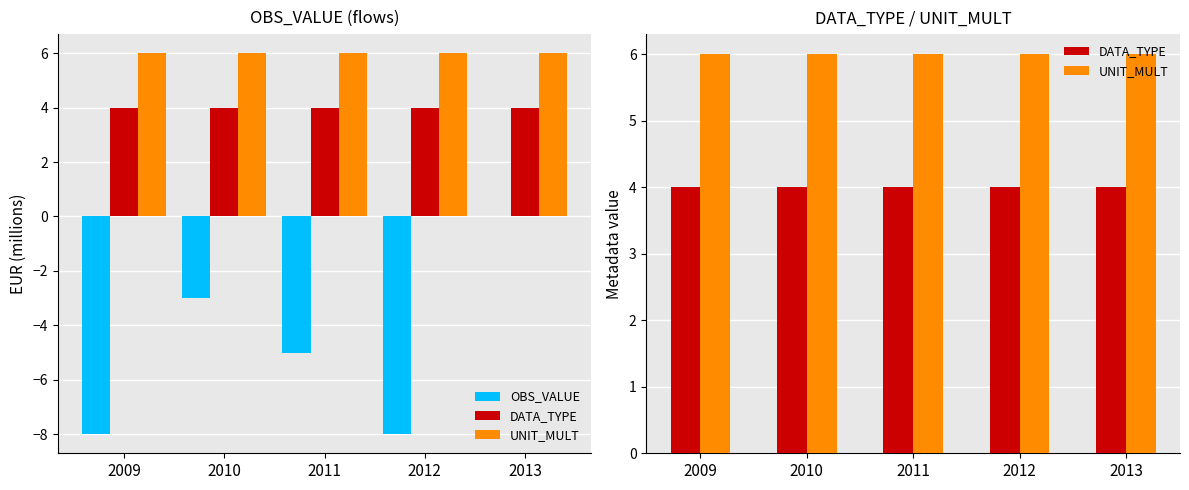

What are all the series names shown in the legend?

OBS_VALUE, DATA_TYPE, UNIT_MULT